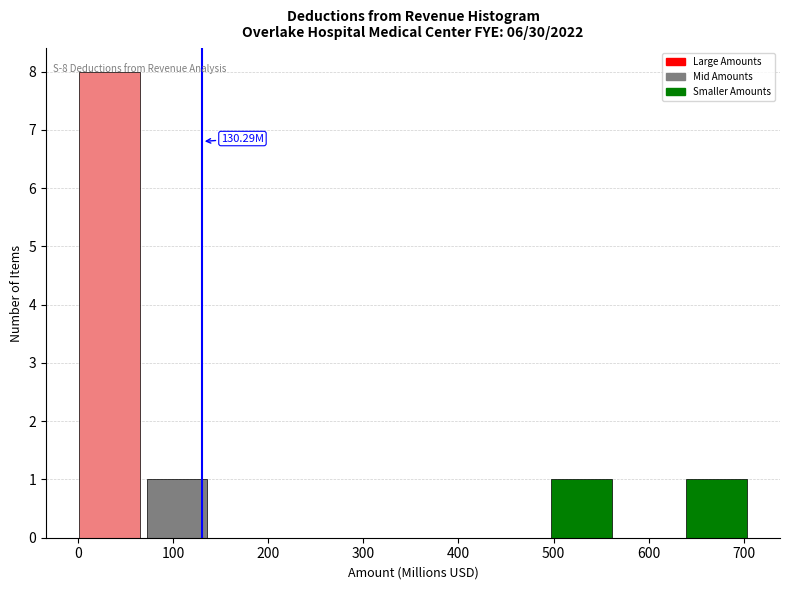

Over which range of the x-axis is the bar tallest?

0 to 70